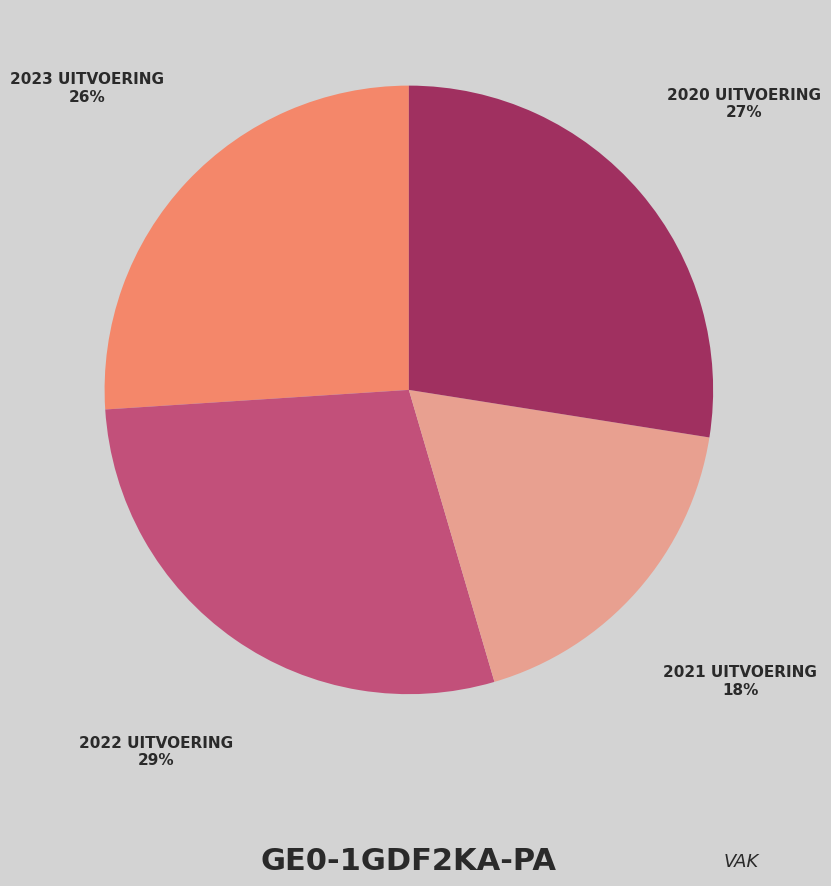

Count the number of slices in the pie.

4